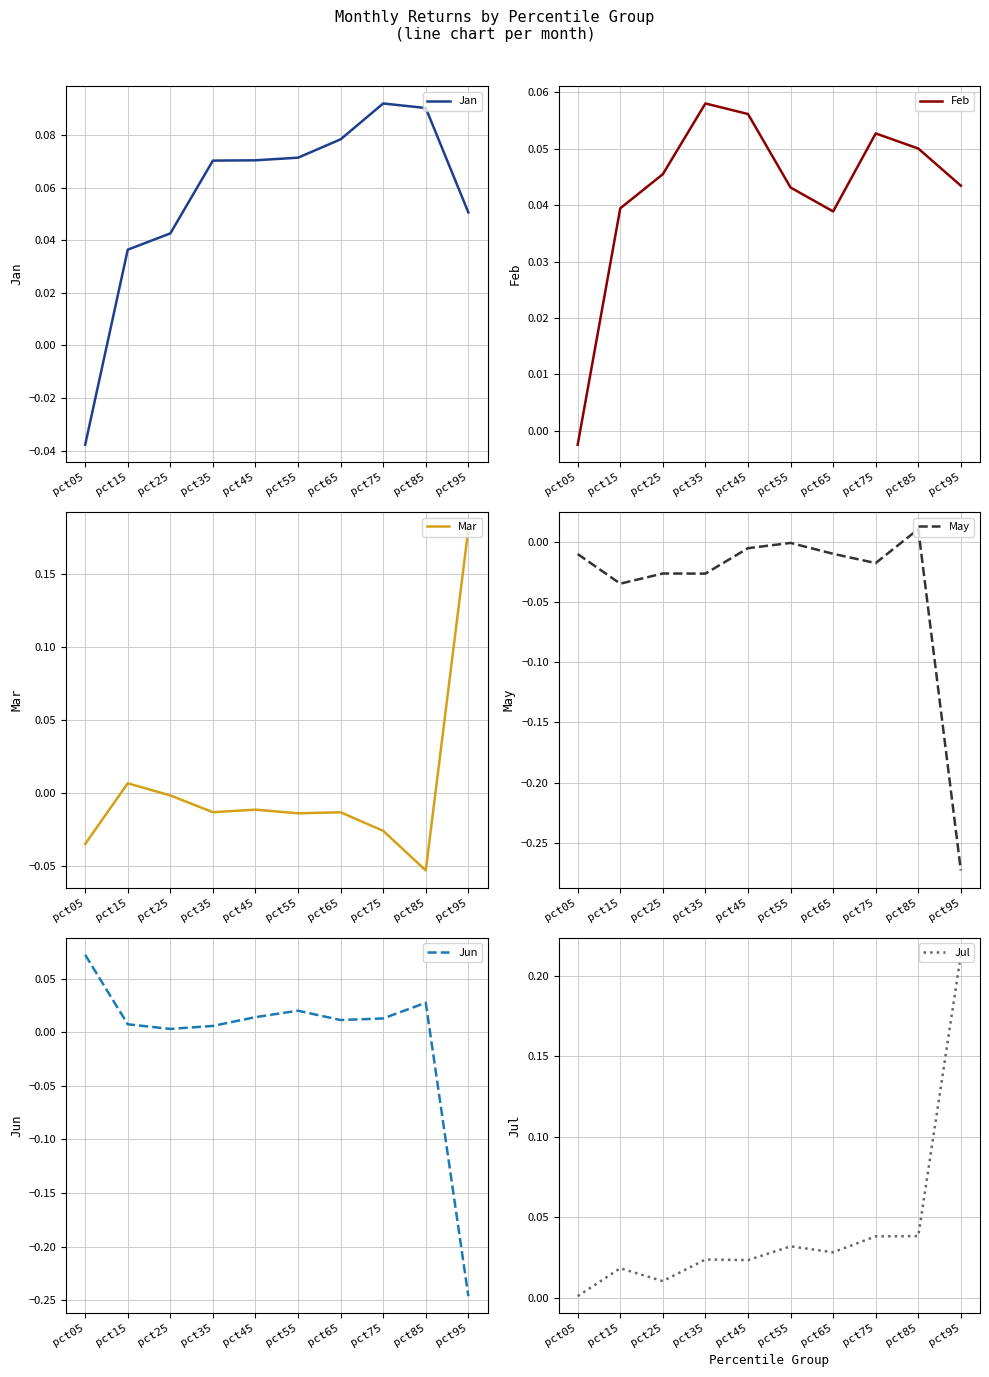

Which series has the largest total across all categories?

Jan